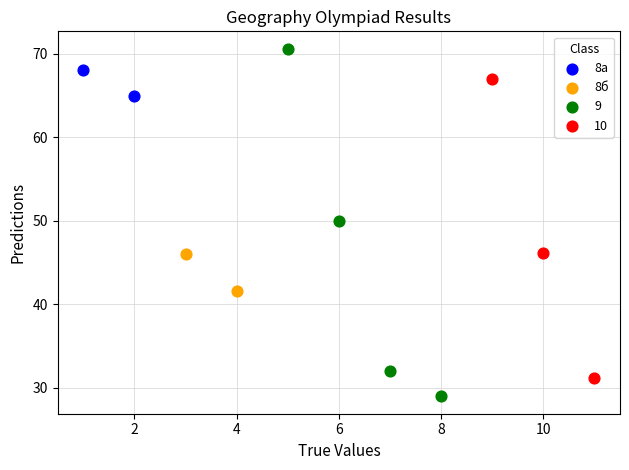

Which series contains the highest Y value?

9